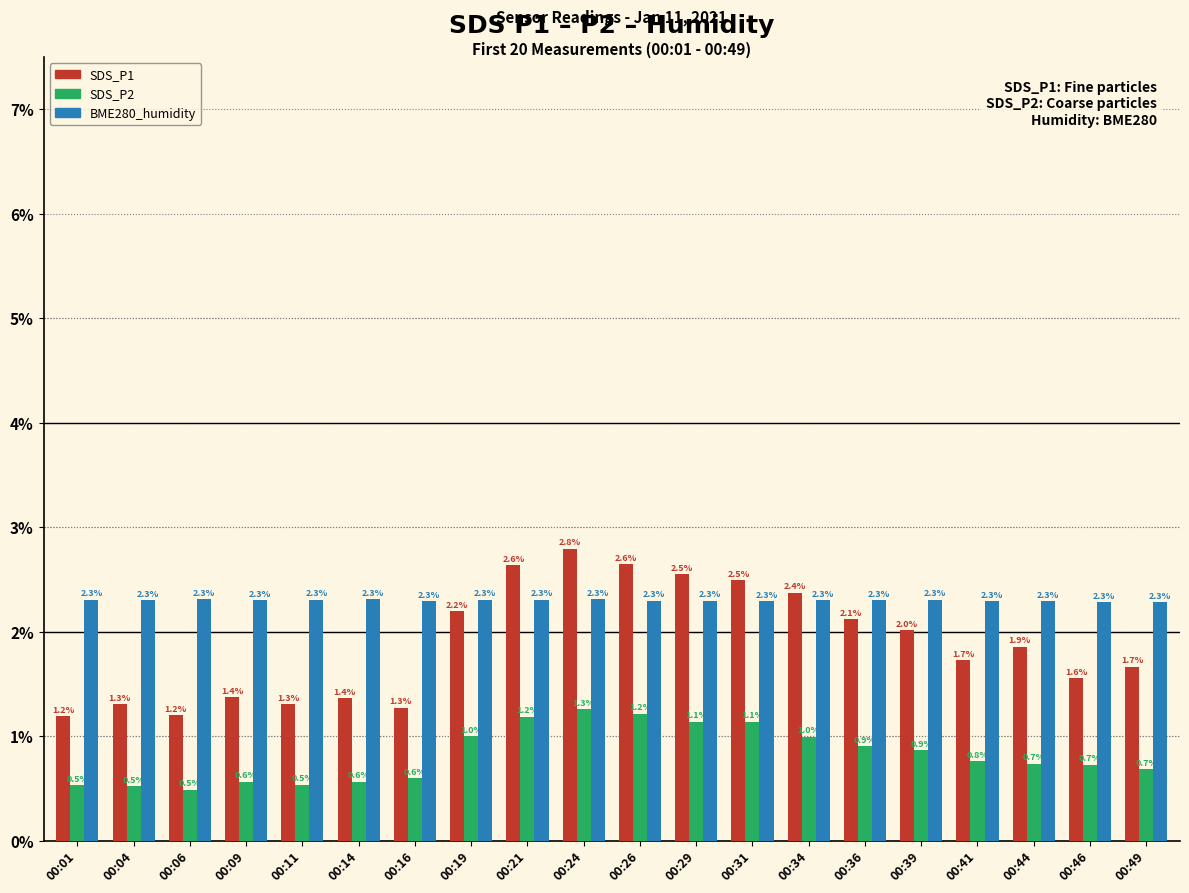

What is the lowest value of the SDS_P2 series?

0.5